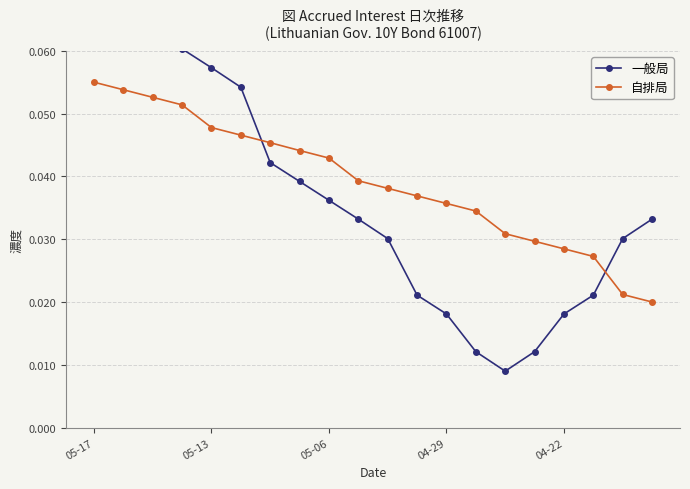

Which series ends up on top after the final intersection of 自排局 and 一般局?

一般局